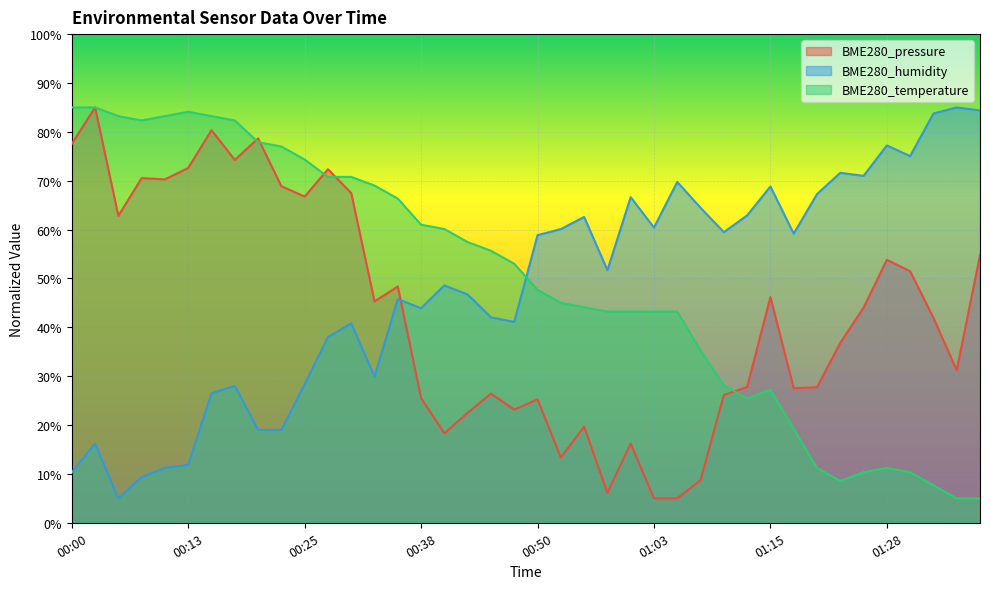

In BME280_temperature, how many points are higher than both neighbors (excluding endpoints)?

3